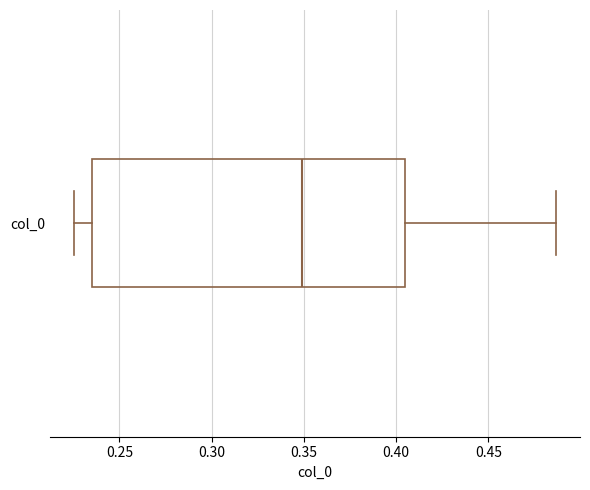

Where is the left edge of the box for col_0 on the x-axis? The values are not printed on the chart, so give them approximately, as read against the axis.

0.235